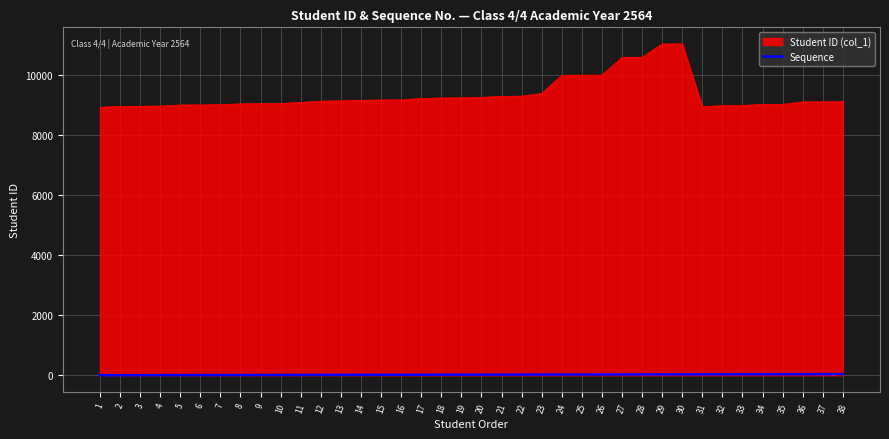

The value of Student ID (col_1) at 31 is 8944. True or false?

True